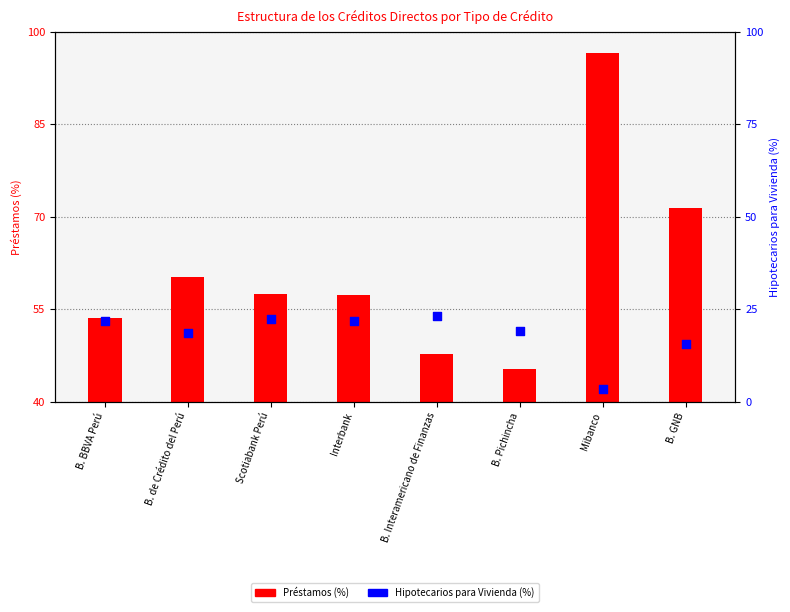

Which series contains the lowest Y value?

Hipotecarios para Vivienda (%)